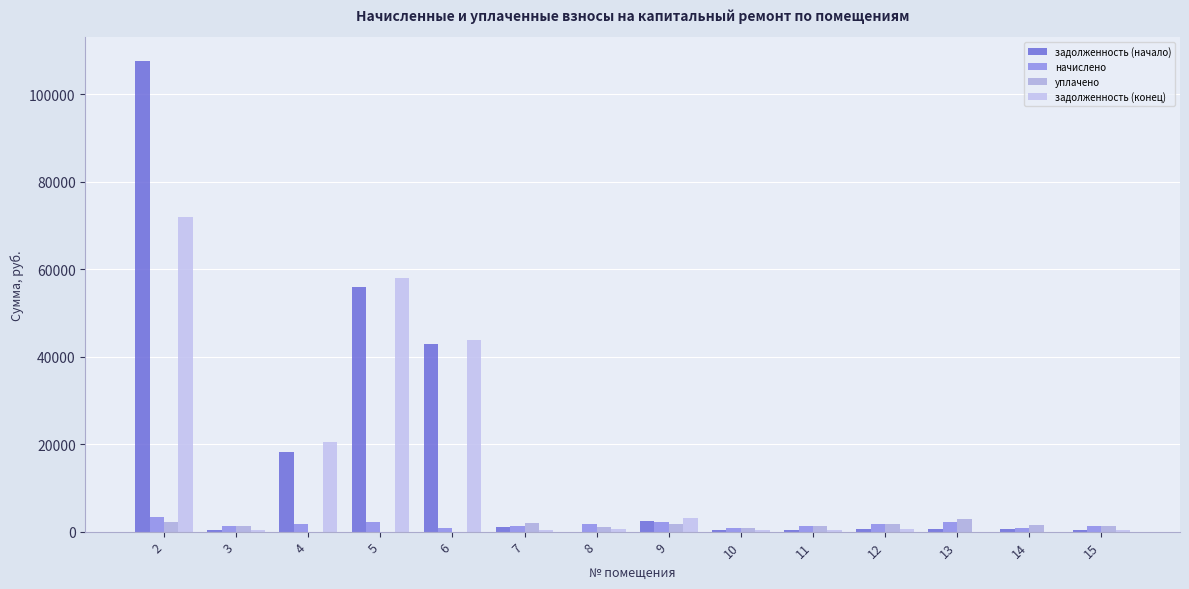

True or false: уплачено has a value of 401.0 at 10.

False